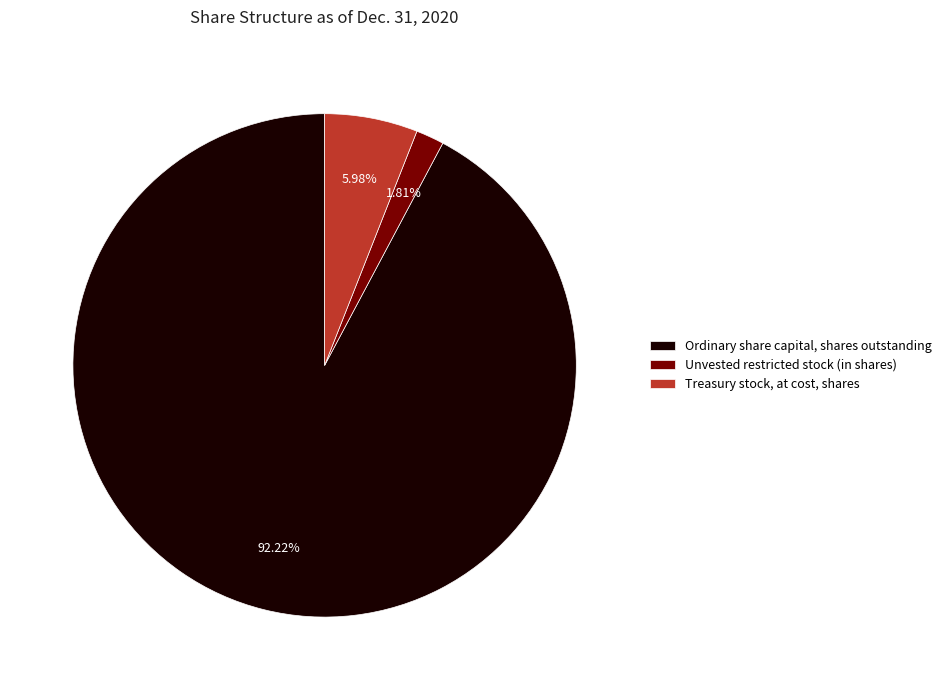

Rank the categories by value from highest to lowest.

Ordinary share capital, shares outstanding, Treasury stock, at cost, shares, Unvested restricted stock (in shares)